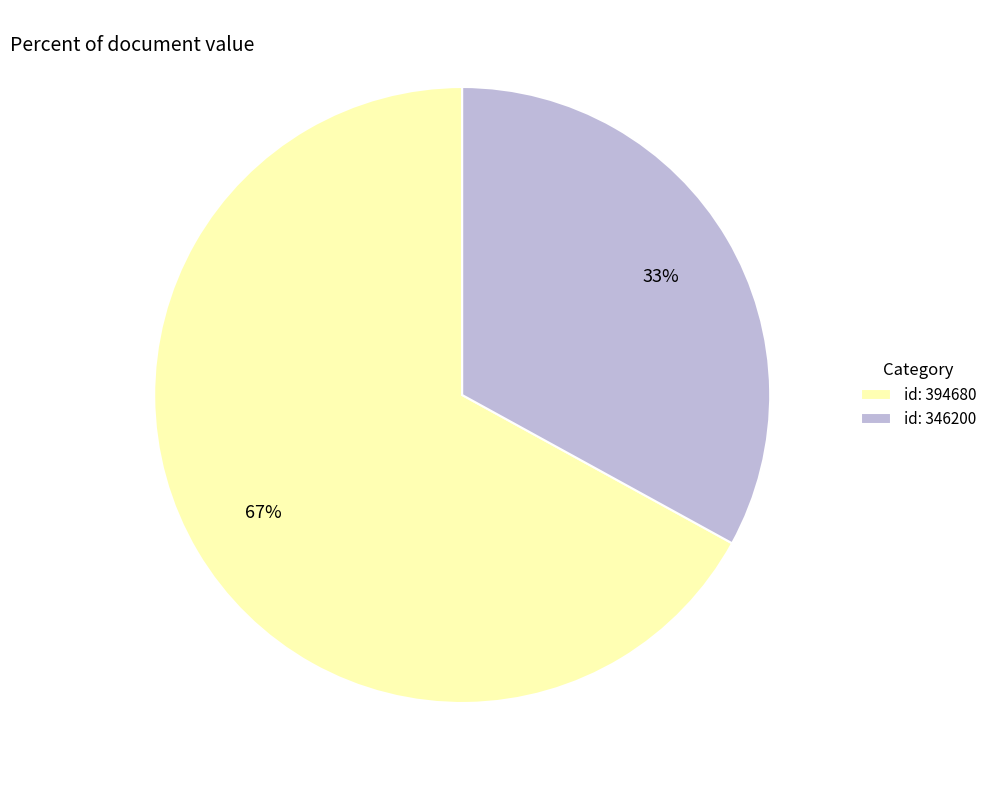

Is there a majority slice in this chart?

Yes